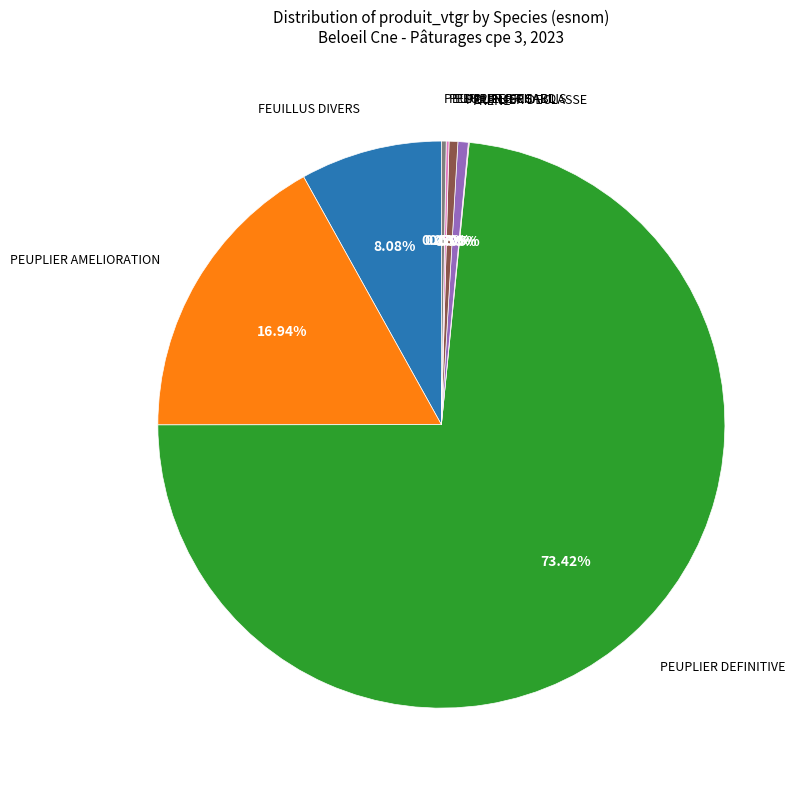

To the nearest percent, what is the difference between the largest and smallest slice percentages?

73%